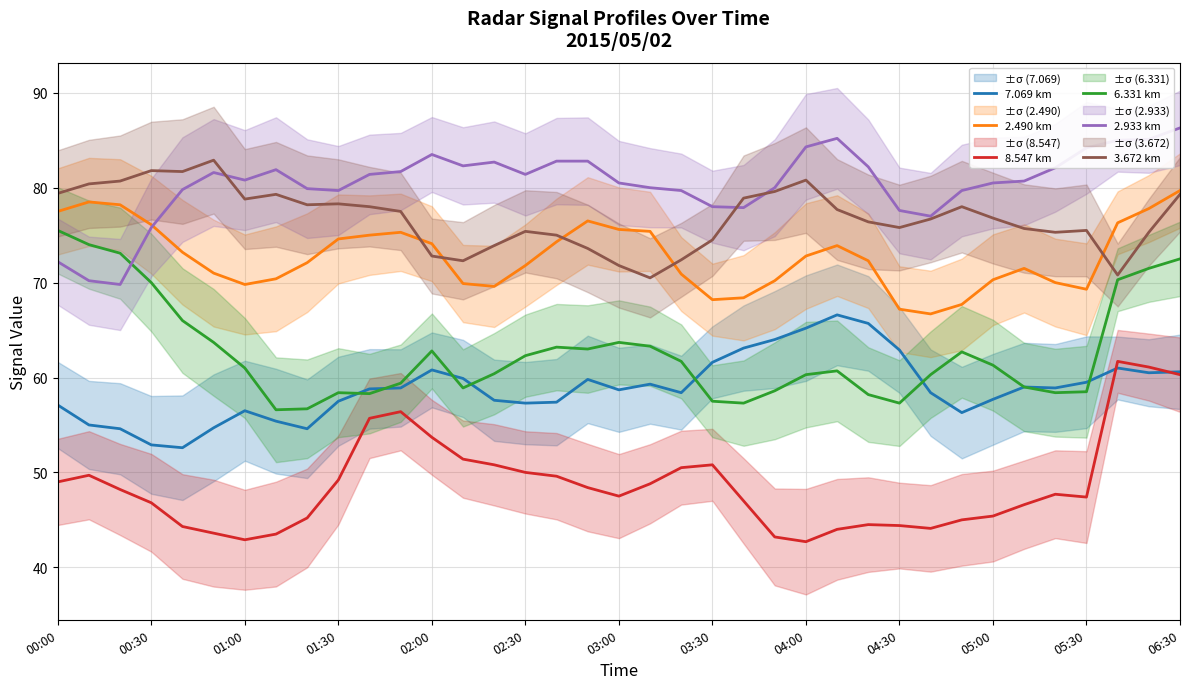

True or false: 8.547 km and 2.490 km cross at least once.

False